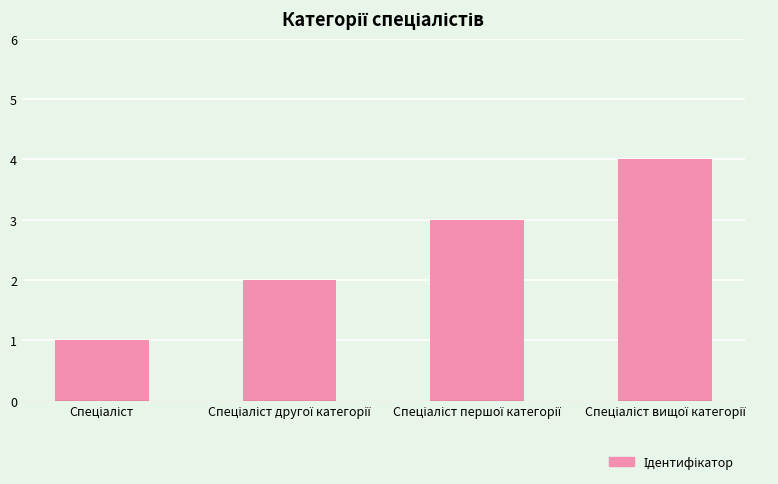

What is the maximum value shown in the chart?

4